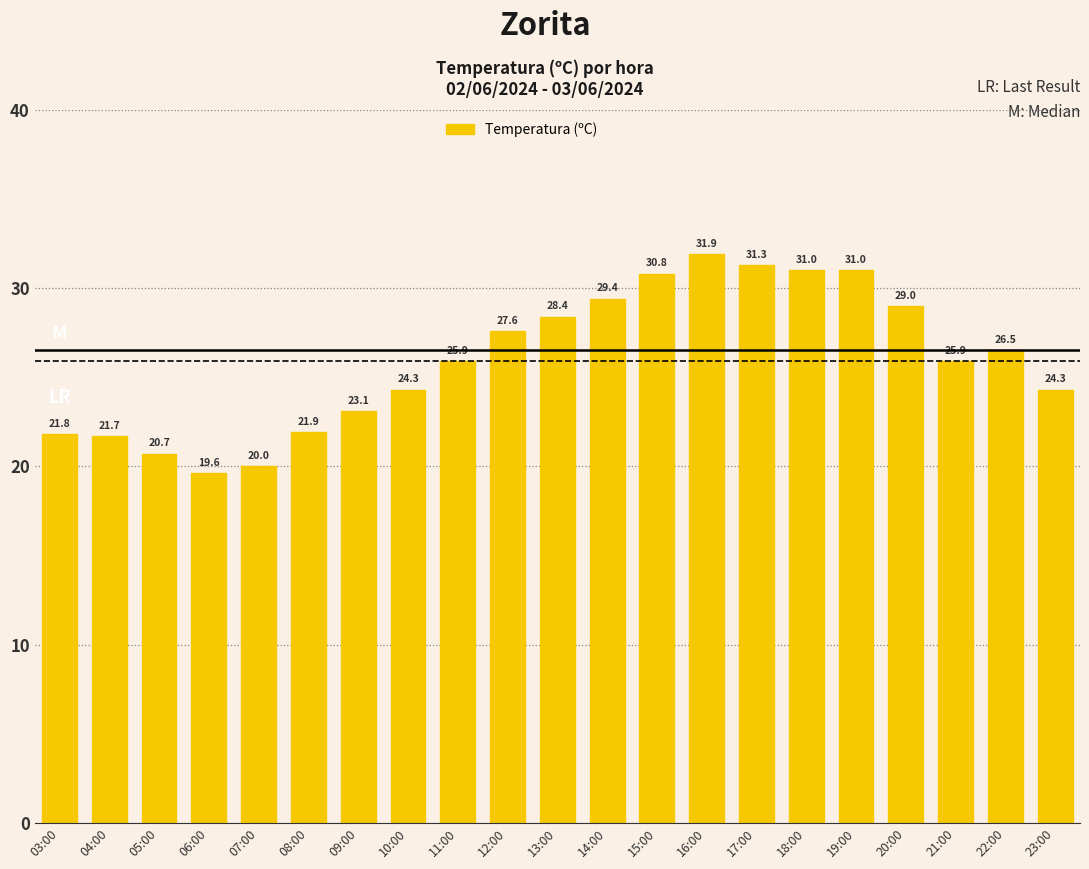

What is the difference between the values at 19:00 and 13:00?

2.6